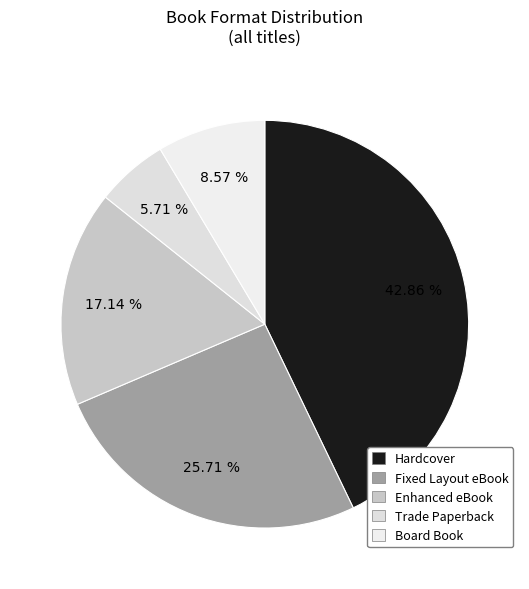

Combined, what portion of the pie is Trade Paperback and Fixed Layout eBook?

31.4%